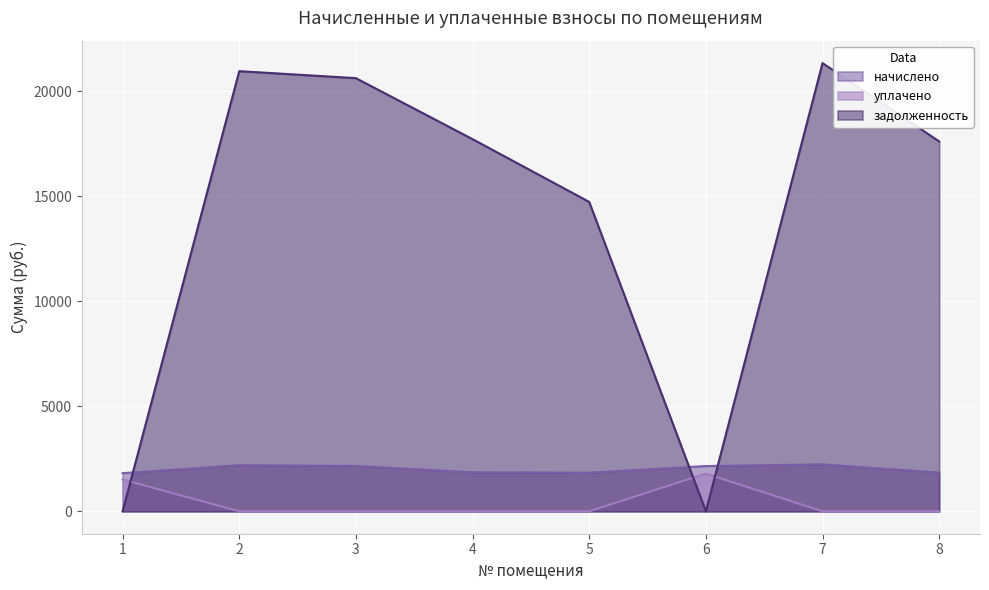

What is the greatest value displayed?

21335.5